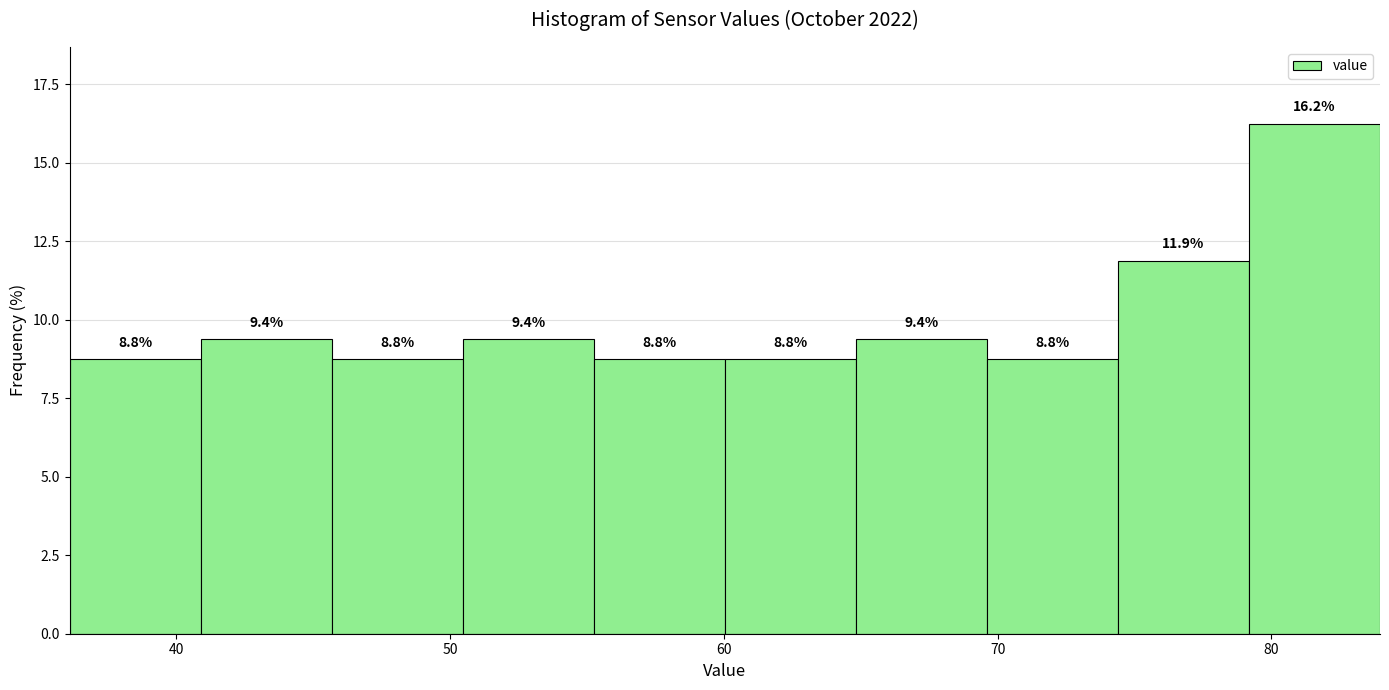

Reading left to right, transcribe this chart: for each bar, give the range it covers on the x-axis and its height. The bar edges are not printed on the chart, so give them approximately, as read against the axis.

36 to 41: 8.8
41 to 46: 9.4
46 to 50: 8.8
50 to 55: 9.4
55 to 60: 8.8
60 to 65: 8.8
65 to 70: 9.4
70 to 74: 8.8
74 to 79: 11.9
79 to 84: 16.2